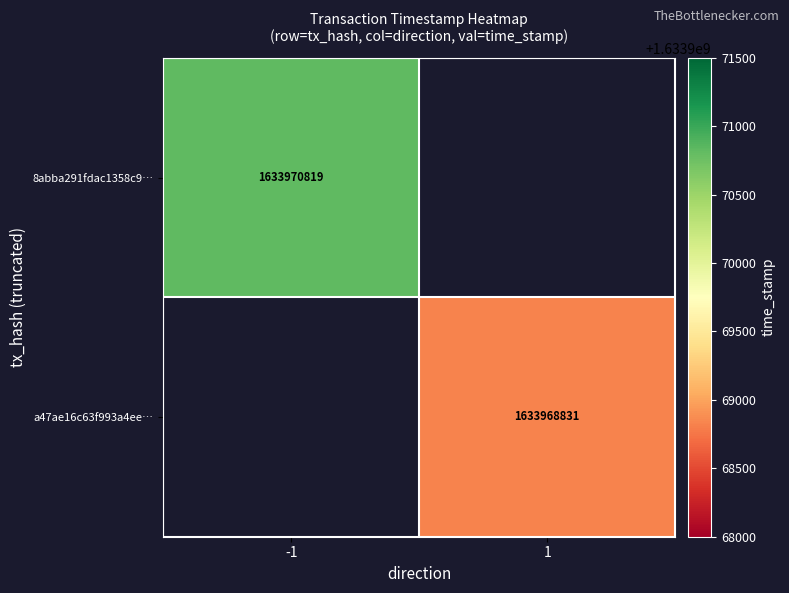

The 8abba291fdac1358c9… series shows 1633970819 at -1. True or false?

True